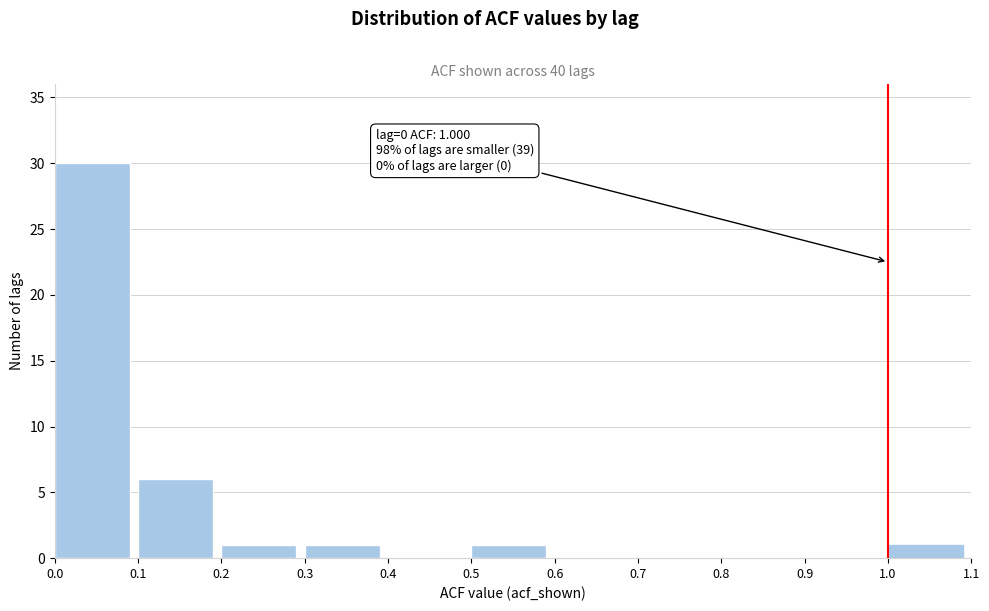

Which range on the x-axis has the tallest bar?

0.0 to 0.1